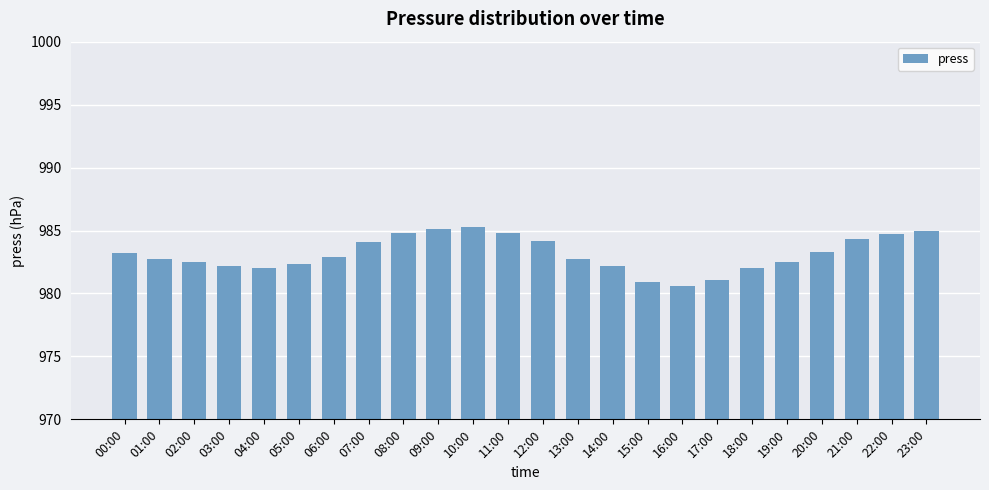

Does the chart contain any negative values?

No